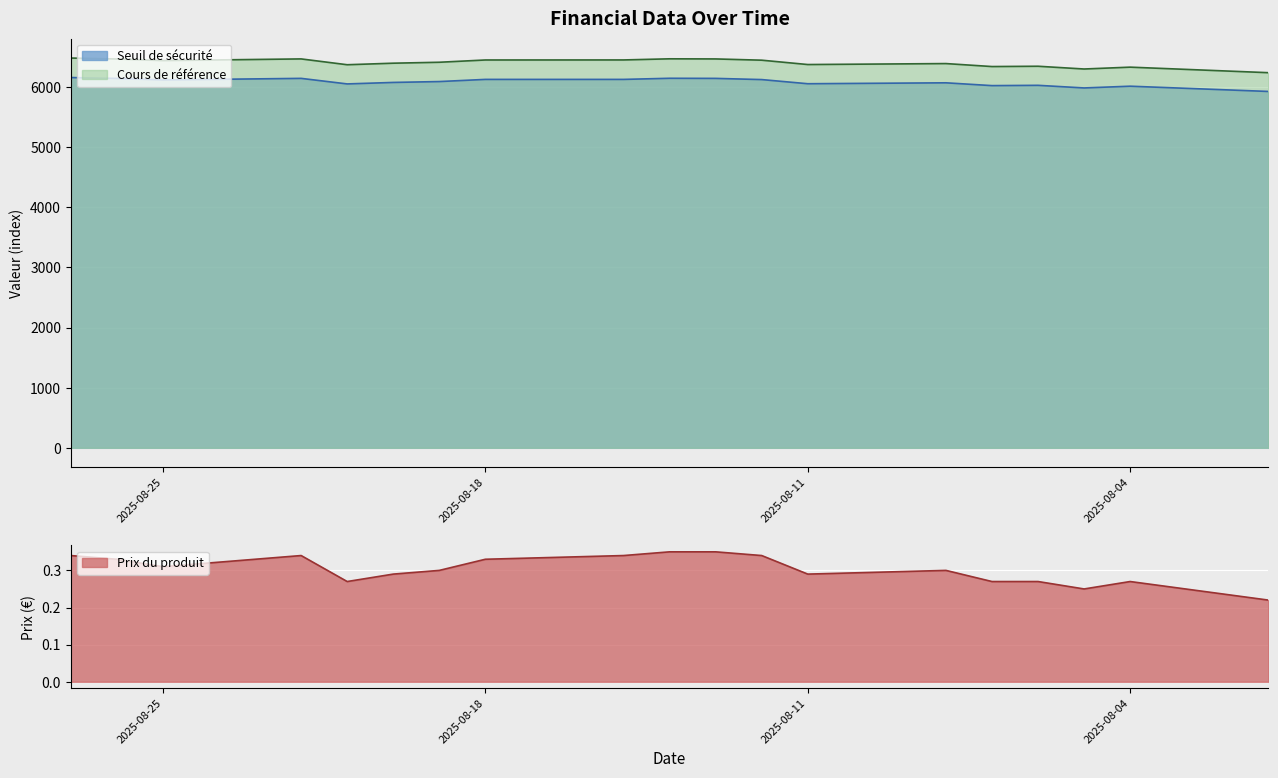

Reading left to right, transcribe all the data shown in this chart.

Seuil de sécurité: 2025-08-27=6157.3	2025-08-26=6142.4	2025-08-25=6117.3	2025-08-22=6143.4	2025-08-21=6051.1	2025-08-20=6075.9	2025-08-19=6090.4	2025-08-18=6126.3	2025-08-15=6126.3	2025-08-14=6144.9	2025-08-13=6143.1	2025-08-12=6123.3	2025-08-11=6054.3	2025-08-08=6069.6	2025-08-07=6022.9	2025-08-06=6027.8	2025-08-05=5984.2	2025-08-04=6013.3	2025-08-01=5925.9
Cours de référence: 2025-08-27=6481.4	2025-08-26=6465.9	2025-08-25=6439.3	2025-08-22=6466.9	2025-08-21=6370.2	2025-08-20=6395.8	2025-08-19=6411.4	2025-08-18=6449.1	2025-08-15=6449.8	2025-08-14=6468.5	2025-08-13=6466.6	2025-08-12=6445.8	2025-08-11=6373.4	2025-08-08=6389.4	2025-08-07=6340.0	2025-08-06=6345.1	2025-08-05=6299.2	2025-08-04=6329.9	2025-08-01=6238.0
Prix du produit: 2025-08-27=0.3	2025-08-26=0.3	2025-08-25=0.3	2025-08-22=0.3	2025-08-21=0.3	2025-08-20=0.3	2025-08-19=0.3	2025-08-18=0.3	2025-08-15=0.3	2025-08-14=0.3	2025-08-13=0.3	2025-08-12=0.3	2025-08-11=0.3	2025-08-08=0.3	2025-08-07=0.3	2025-08-06=0.3	2025-08-05=0.2	2025-08-04=0.3	2025-08-01=0.2